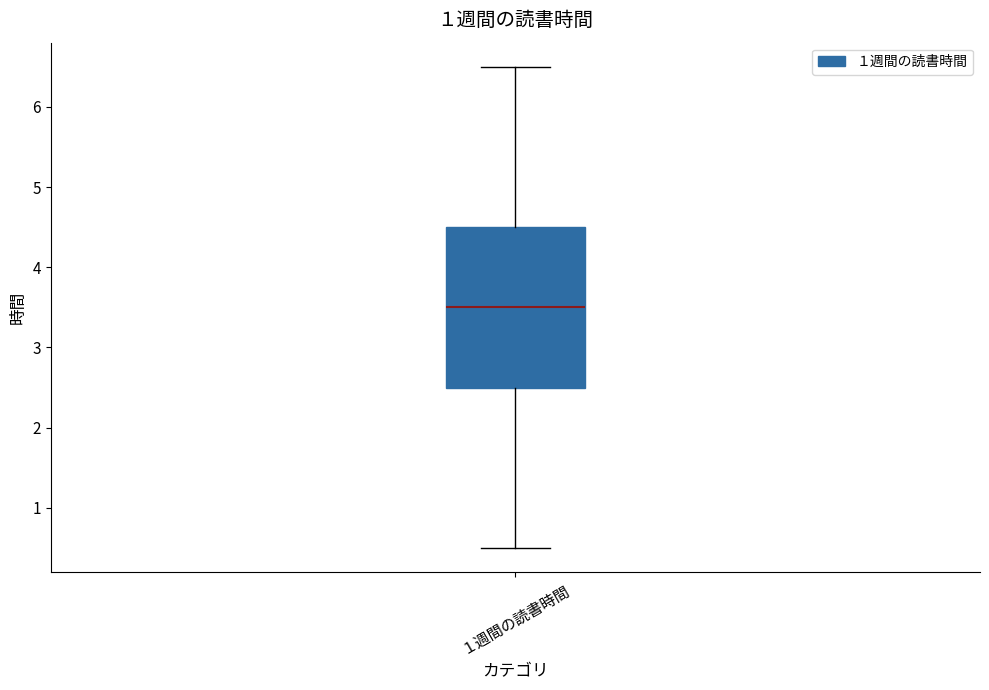

Where does the median line of the box for １週間の読書時間 sit on the y-axis? The values are not printed on the chart, so give them approximately, as read against the axis.

3.5